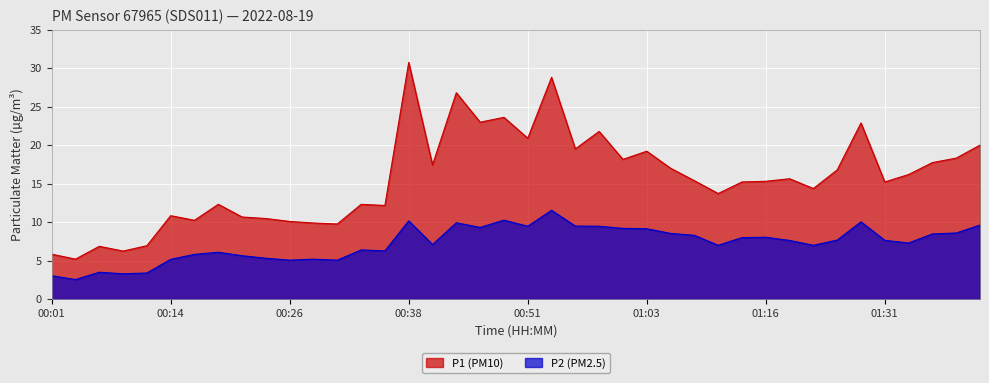

At which category does P1 reach its first local peak?

00:06